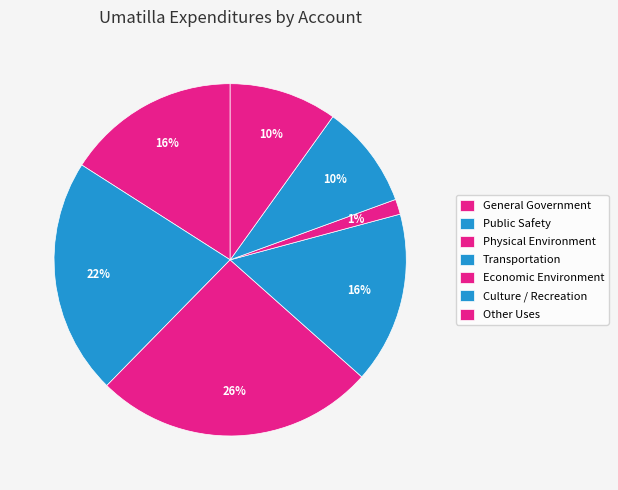

Is the sum of Culture / Recreation and Other Uses greater than half?

No